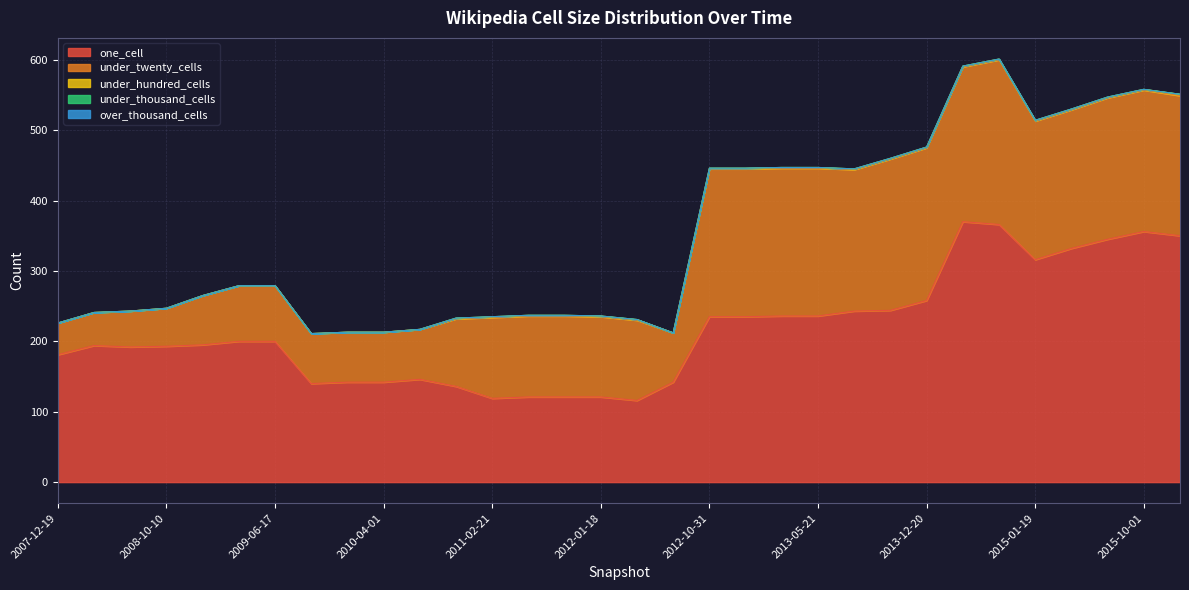

The under_twenty_cells series shows 201 at 2013-07-09. True or false?

True